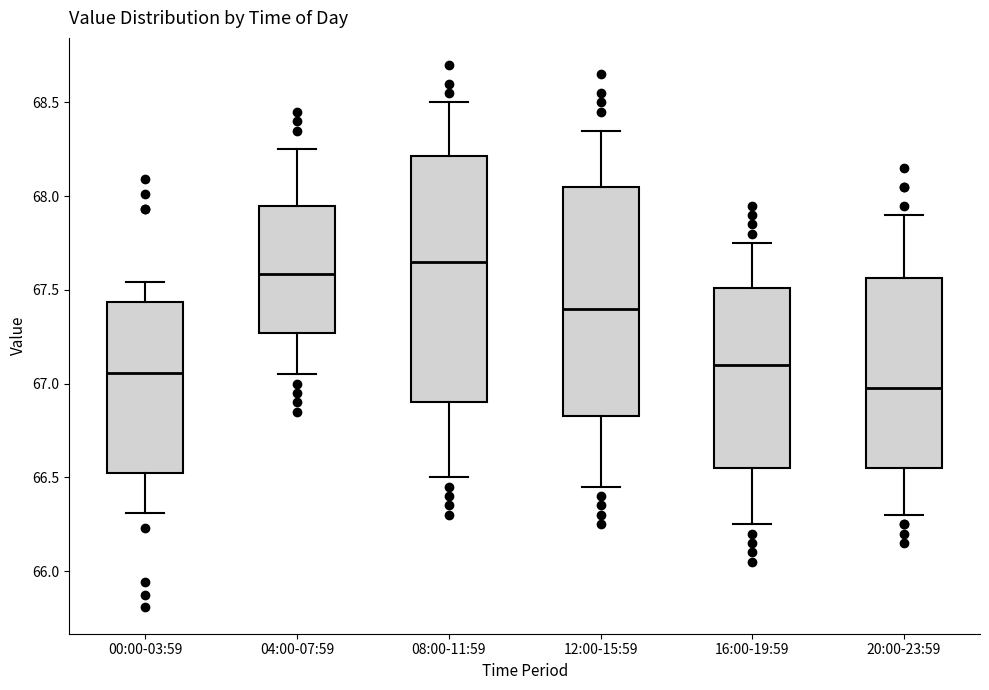

Where is the upper edge of the box for 16:00-19:59 on the y-axis? The values are not printed on the chart, so give them approximately, as read against the axis.

67.50